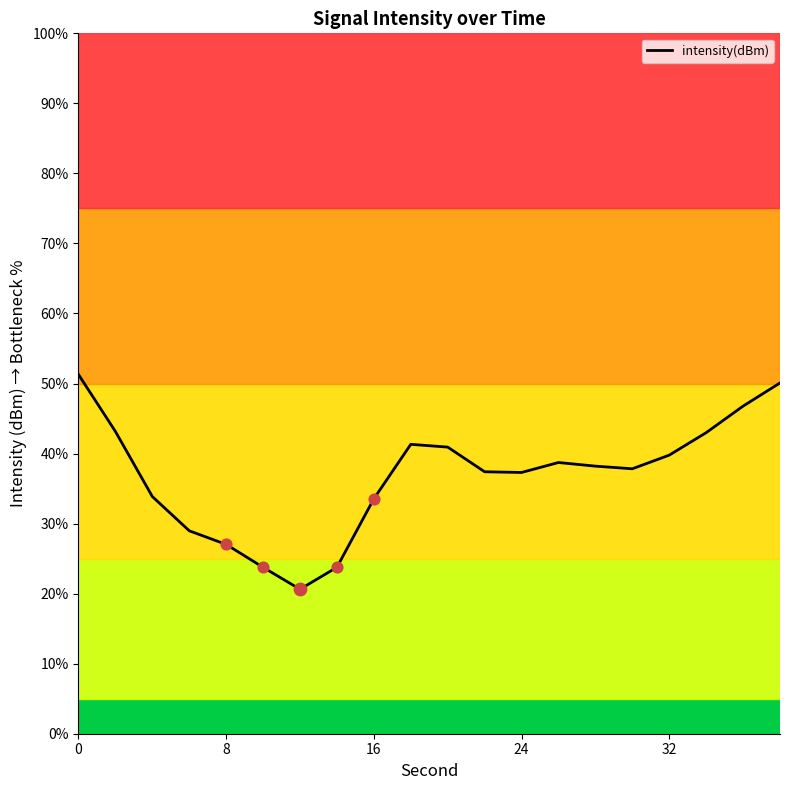

What is the maximum value shown in the chart?

51.3